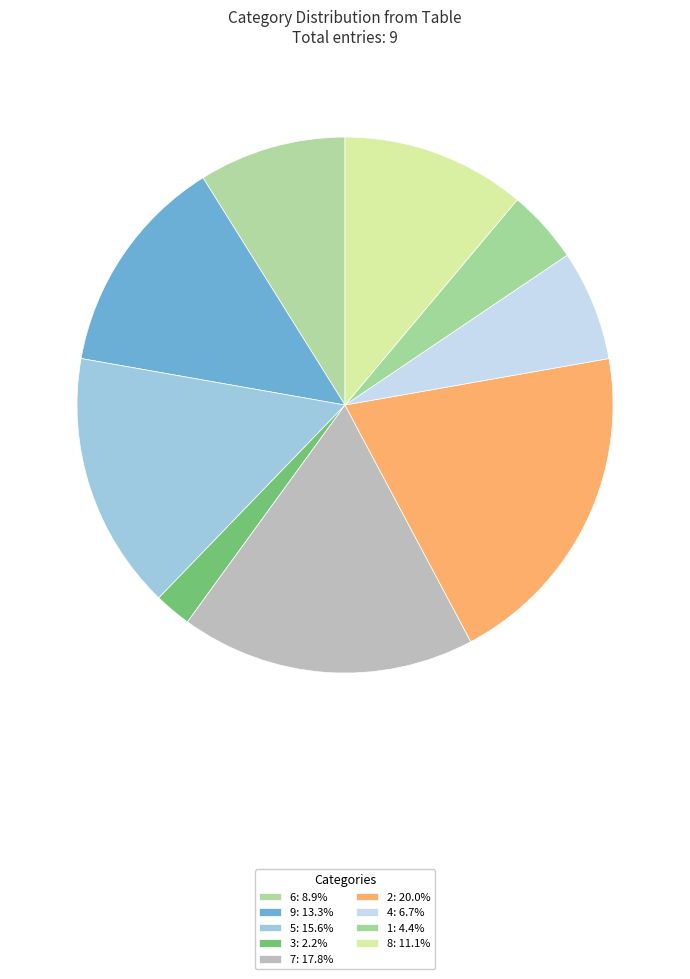

Combined, what portion of the pie is 5 and 8?

26.7%